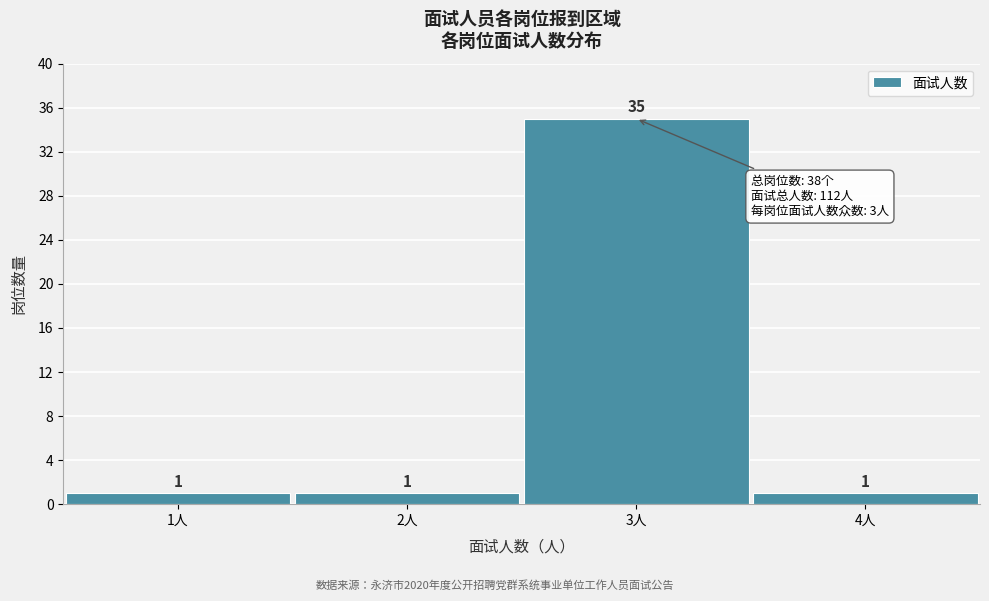

How tall is the bar that spans 2.5 to 3.5 on the x-axis?

35